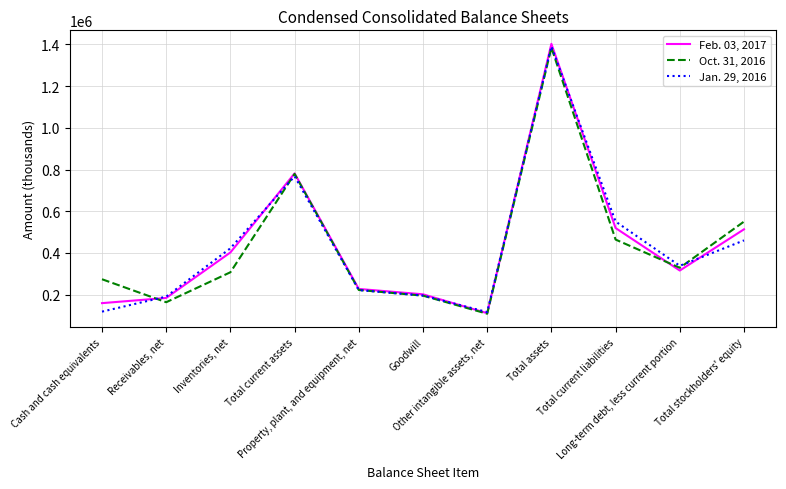

What is the smallest value displayed?

108093